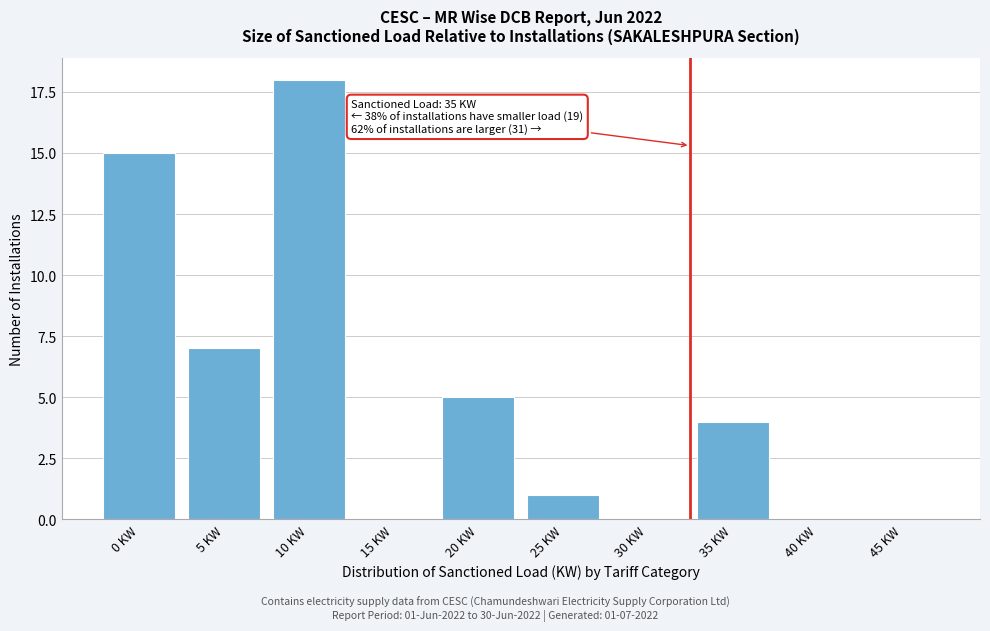

Reading left to right, extract all data points from this chart.

0 KW=15	5 KW=7	10 KW=18	15 KW=0	20 KW=5	25 KW=1	30 KW=0	35 KW=4	40 KW=0	45 KW=0